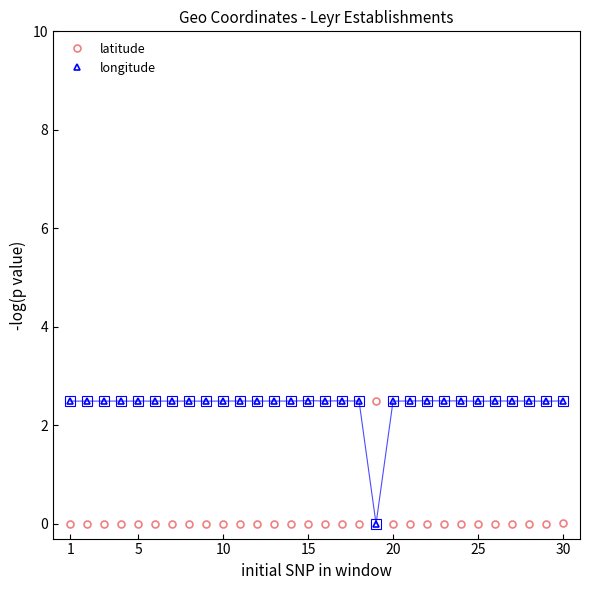

How many intersections are there between latitude and longitude?

2